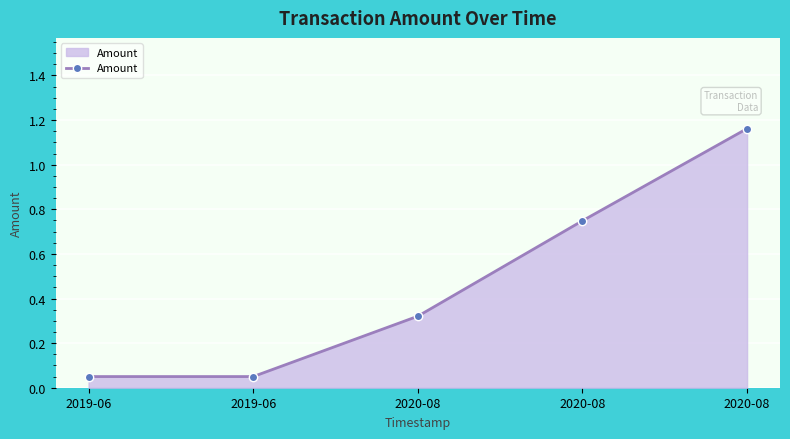

What value does the data have at 2020-08?

0.3